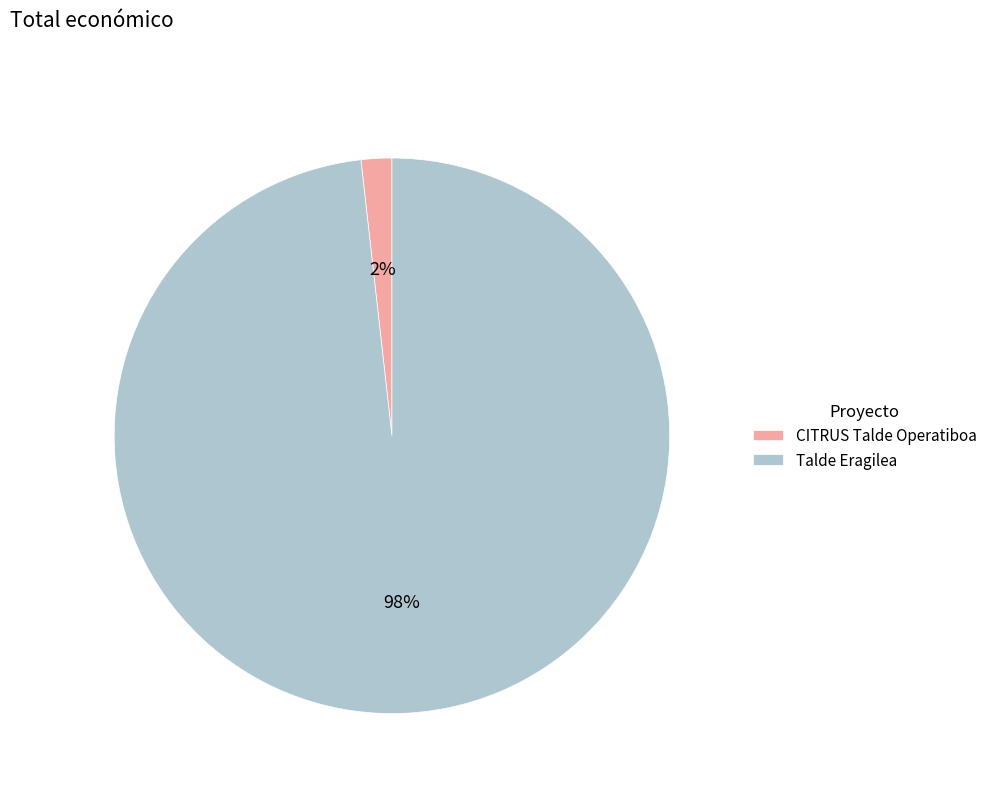

Between CITRUS Talde Operatiboa and Talde Eragilea, which is larger?

Talde Eragilea